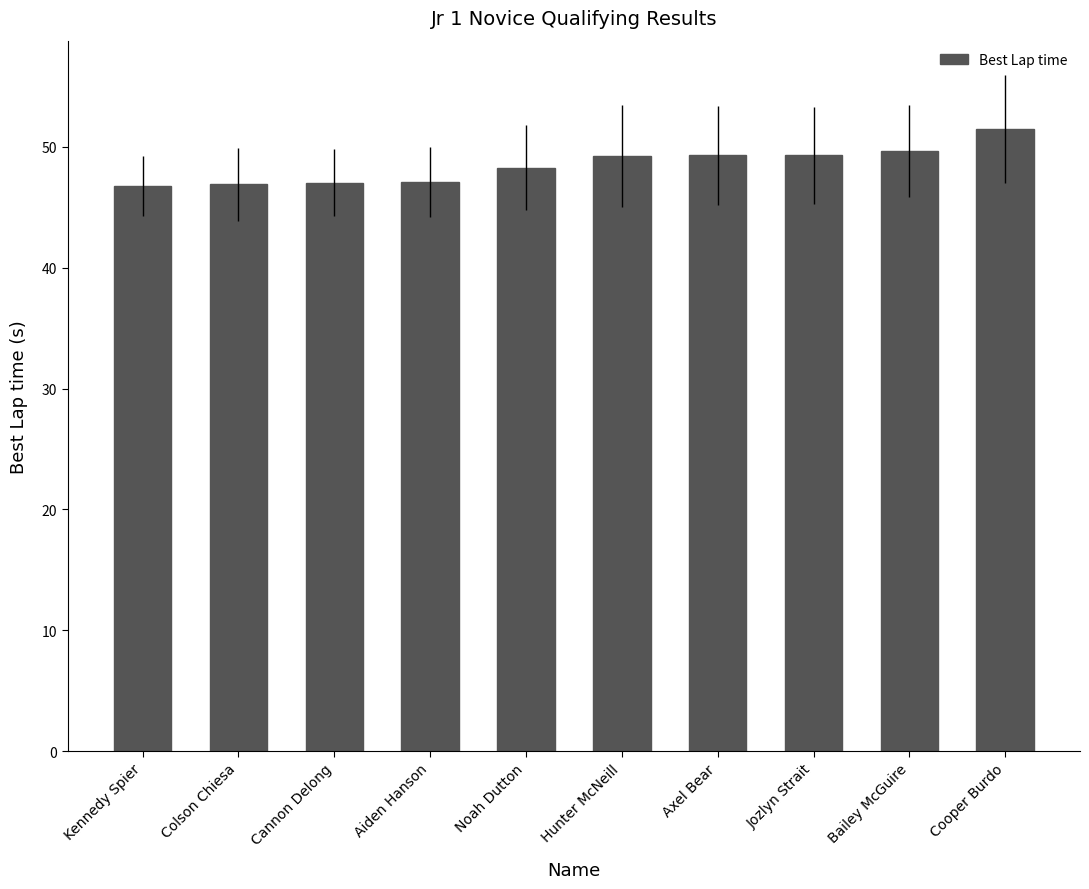

What is the value of the 3rd bar from the left?

47.0